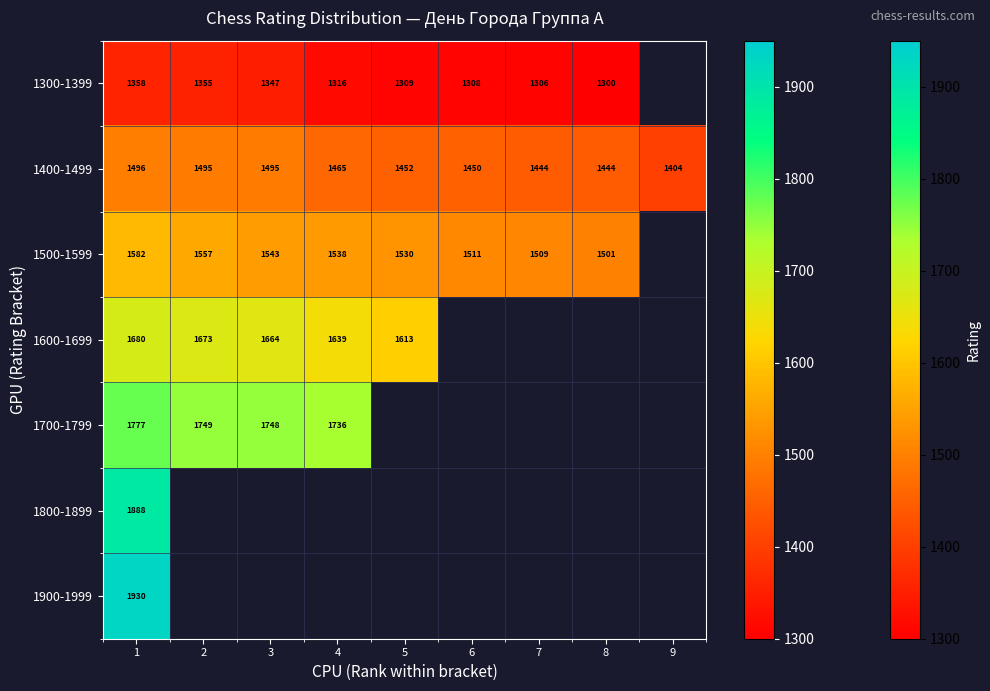

Which category has the lowest value across all series?

8